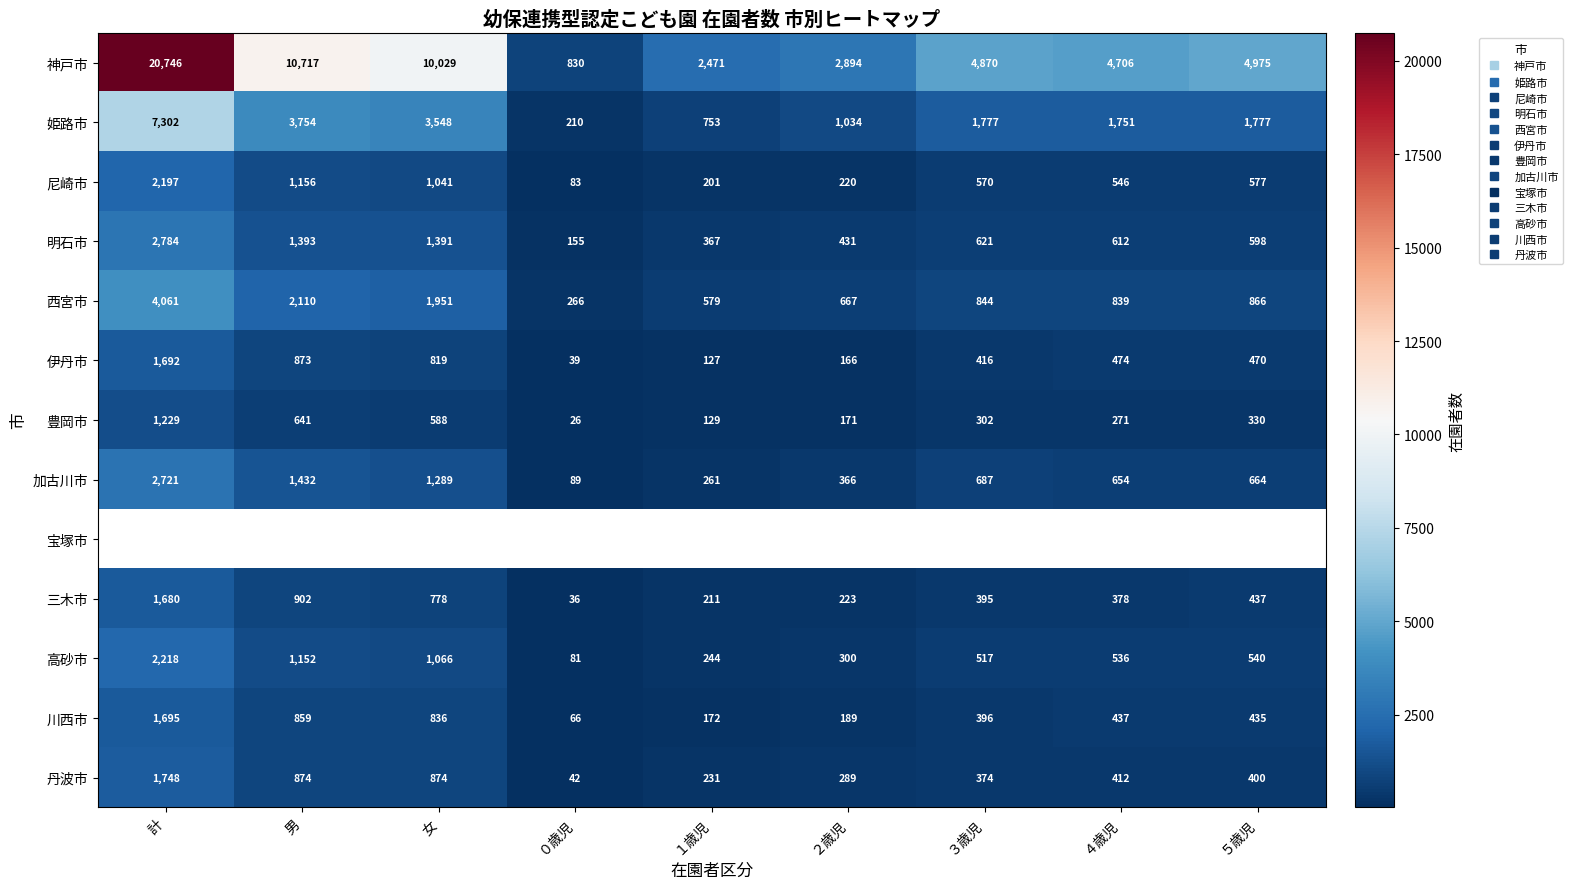

What is the difference between the highest and lowest values at ２歳児?

2728.0